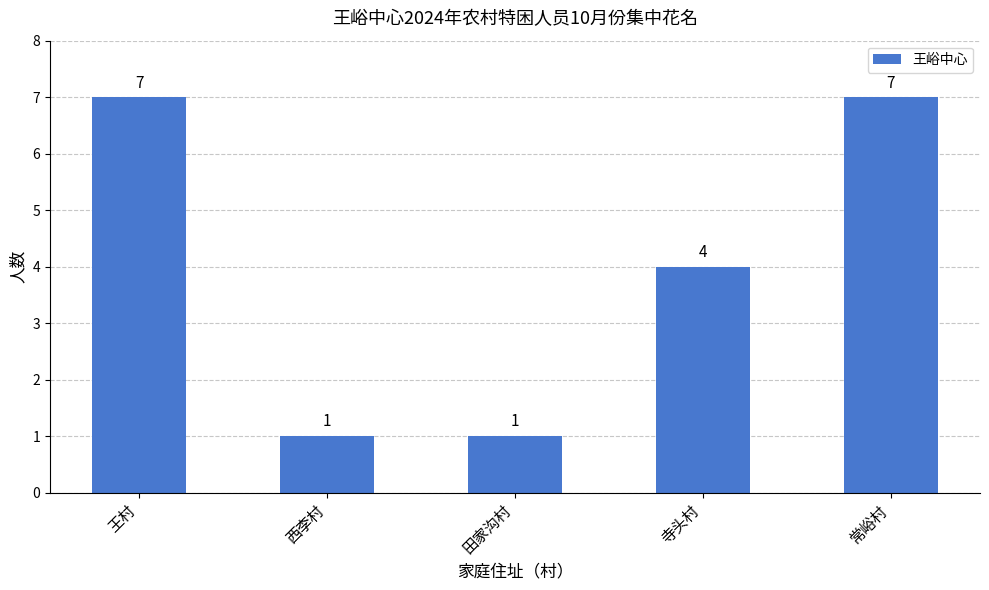

What is the sum of the values at 常峪村 and 西李村?

8